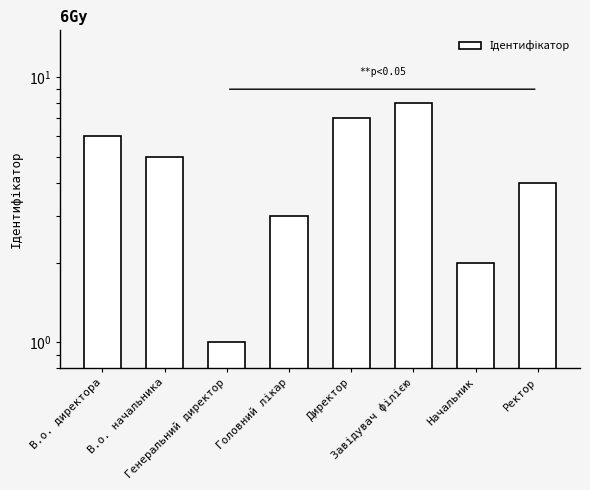

What position from the right is Завідувач філією?

3